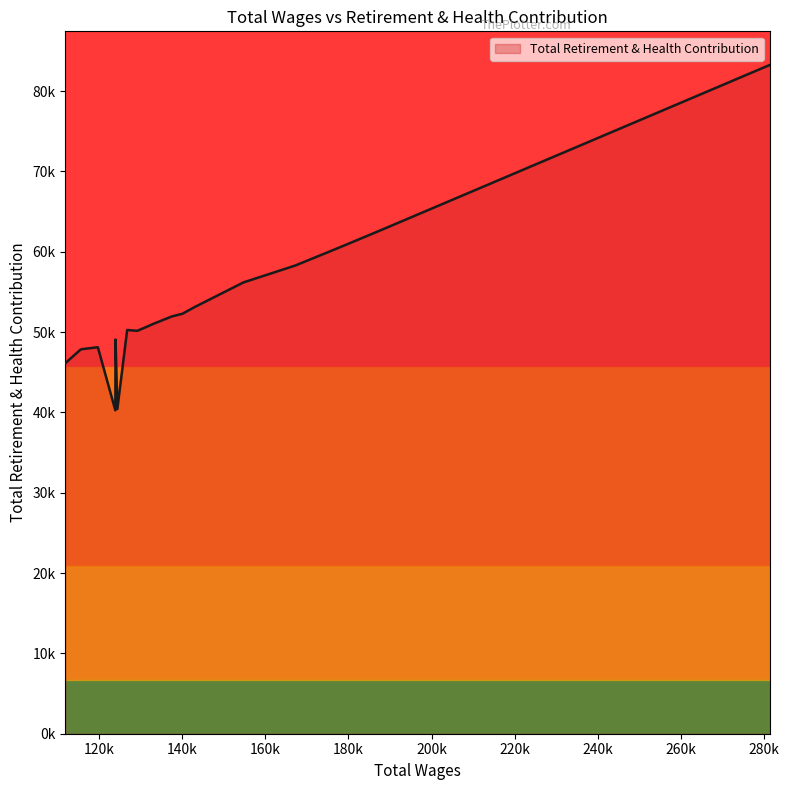

How many interior local peaks (higher than both neighbors) does the data have?

3